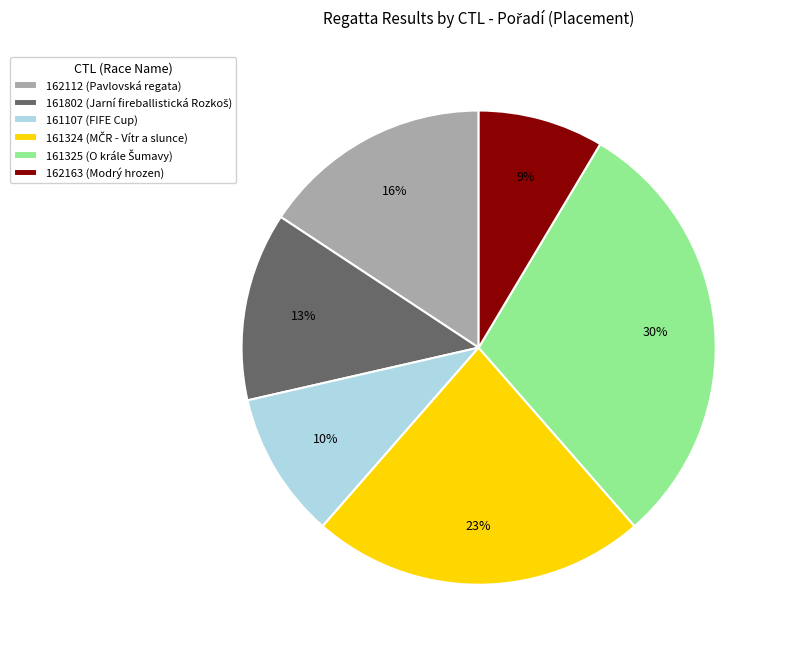

To the nearest percent, what is the combined percentage of 162112 and 161325?

46%